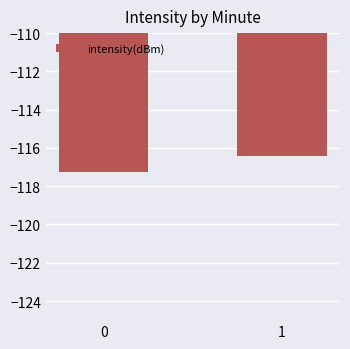

Reading left to right, list all the values displayed in this chart.

-117.3	-116.4